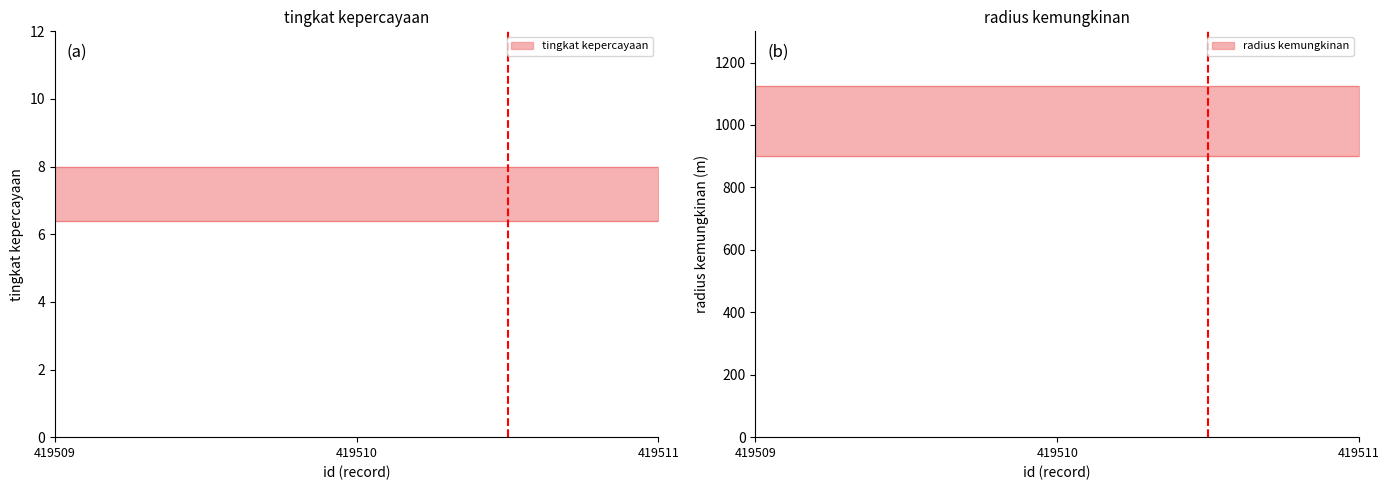

Where is radius kemungkinan nearest to the value 1125?

419509